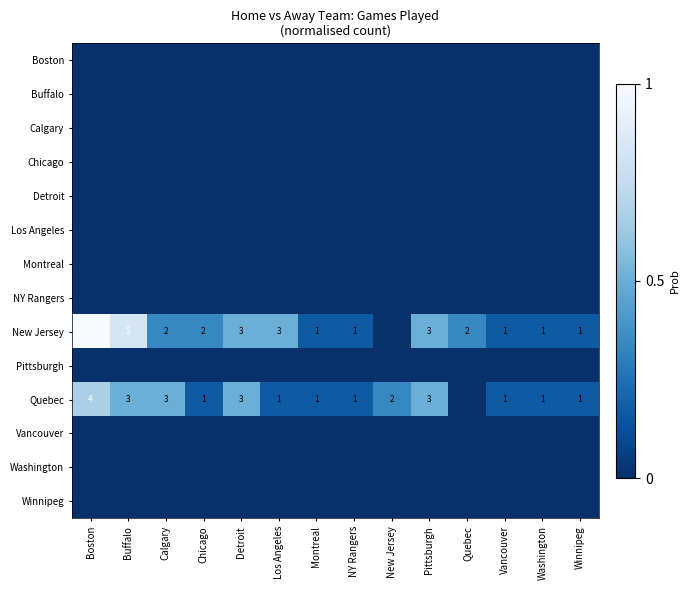

Which has a higher value, Boston or Winnipeg?

Boston